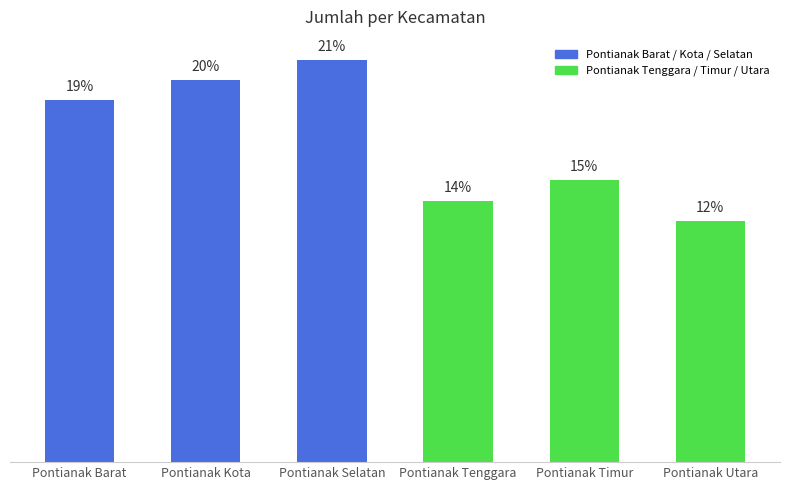

Are the bars horizontal?

No